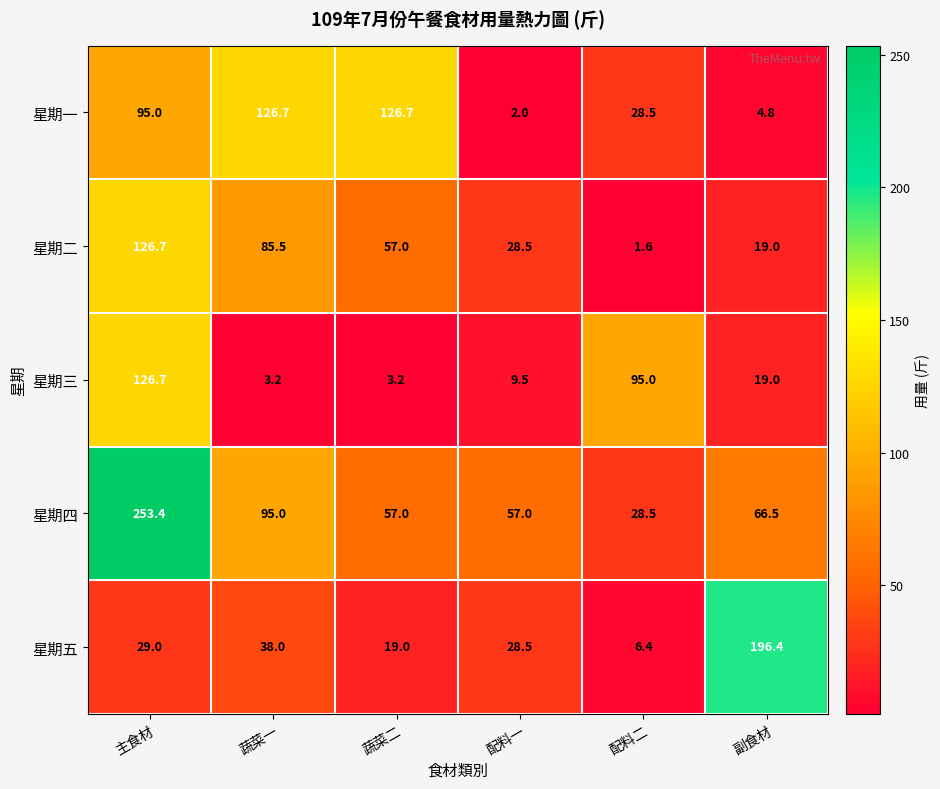

What is the maximum value shown in the chart?

253.4